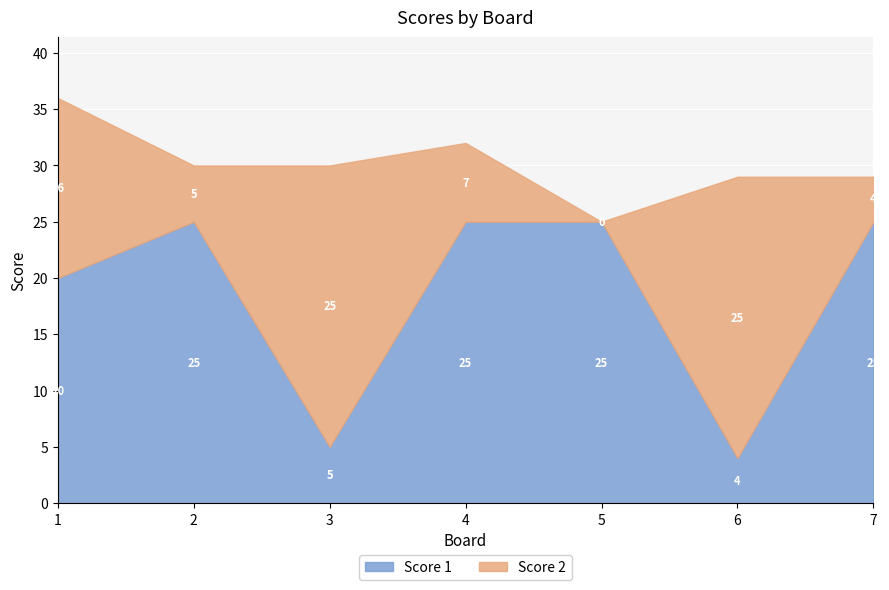

What is the sum of the Score 1 values at 6 and 1?

24